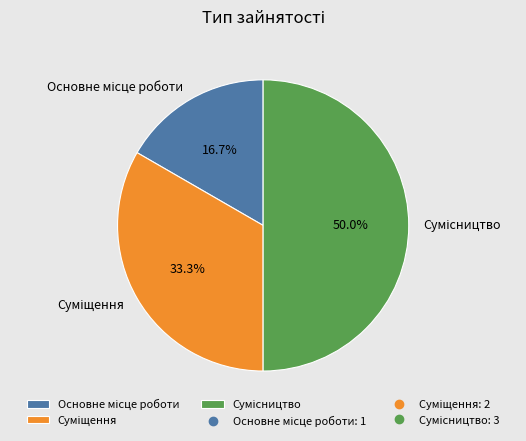

Combined, do Основне місце роботи and Сумісництво account for over 50%?

Yes